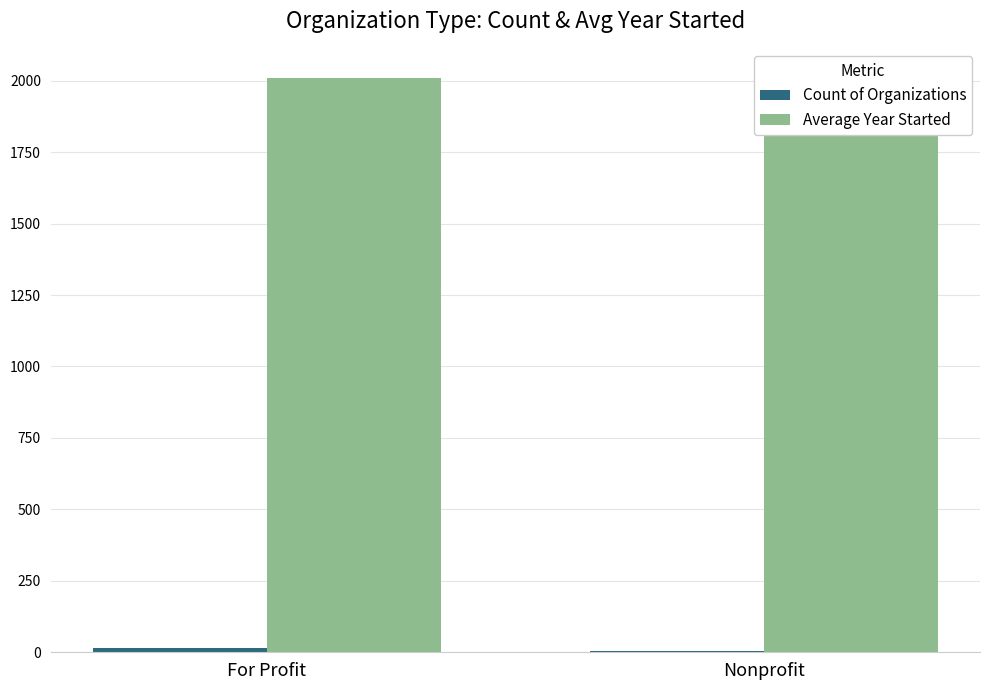

Reading left to right, extract all data points from this chart.

Count of Organizations: For Profit=16	Nonprofit=5
Average Year Started: For Profit=2011	Nonprofit=2006